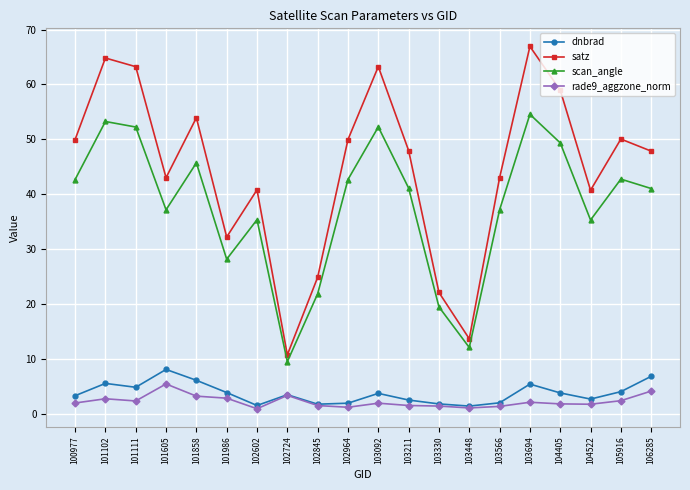

At how many categories does at least one series exceed 15?

18